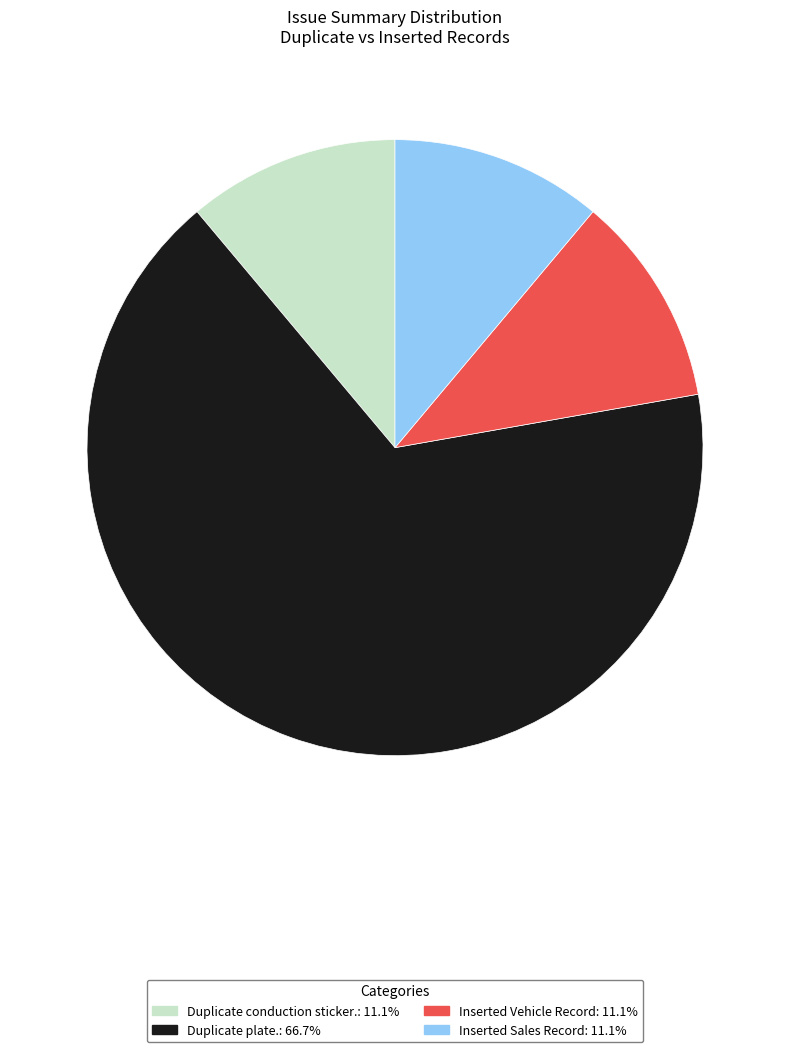

Approximately how many times larger is the value at Inserted Sales Record compared to Duplicate conduction sticker.?

1.0